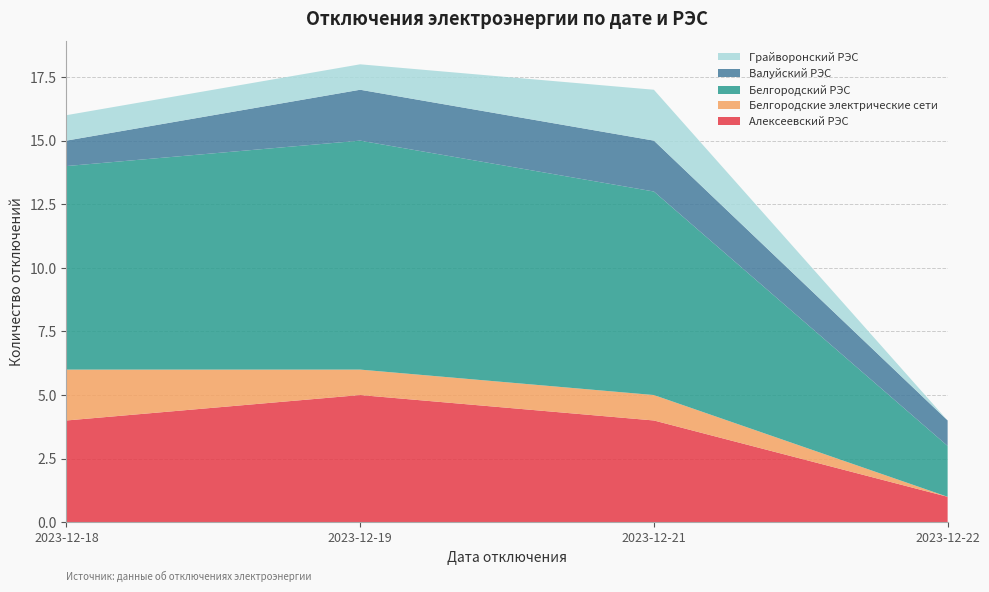

Reading left to right, list all the values displayed in this chart.

Алексеевский РЭС: 2023-12-18=4	2023-12-19=5	2023-12-21=4	2023-12-22=1
Белгородские электрические сети: 2023-12-18=2	2023-12-19=1	2023-12-21=1	2023-12-22=0
Белгородский РЭС: 2023-12-18=8	2023-12-19=9	2023-12-21=8	2023-12-22=2
Валуйский РЭС: 2023-12-18=1	2023-12-19=2	2023-12-21=2	2023-12-22=1
Грайворонский РЭС: 2023-12-18=1	2023-12-19=1	2023-12-21=2	2023-12-22=0